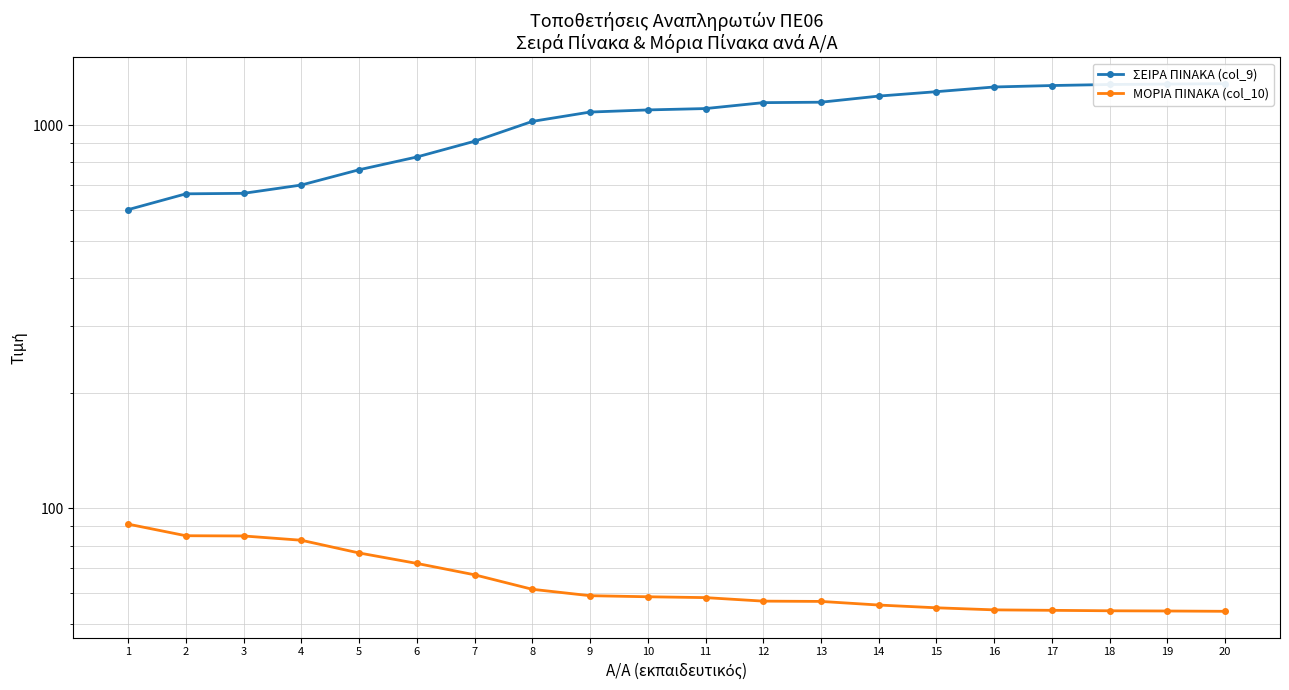

At which category does the chart reach its minimum across all series?

20